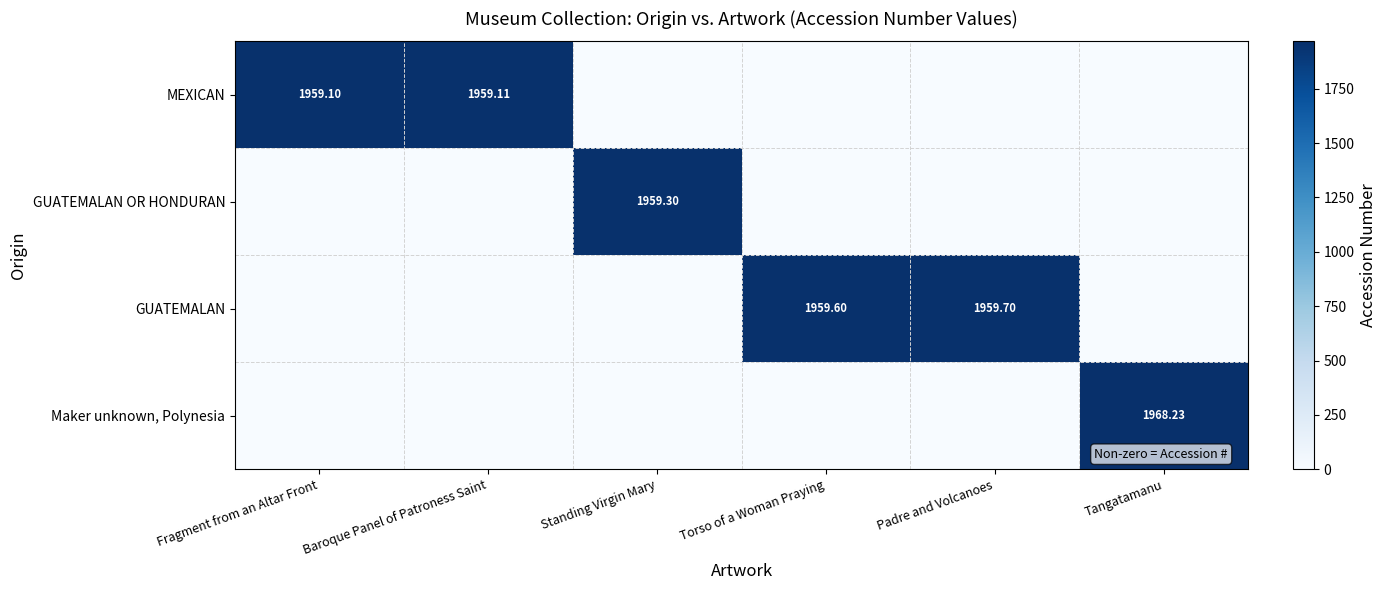

What is the sum of all GUATEMALAN OR HONDURAN values?

1959.3